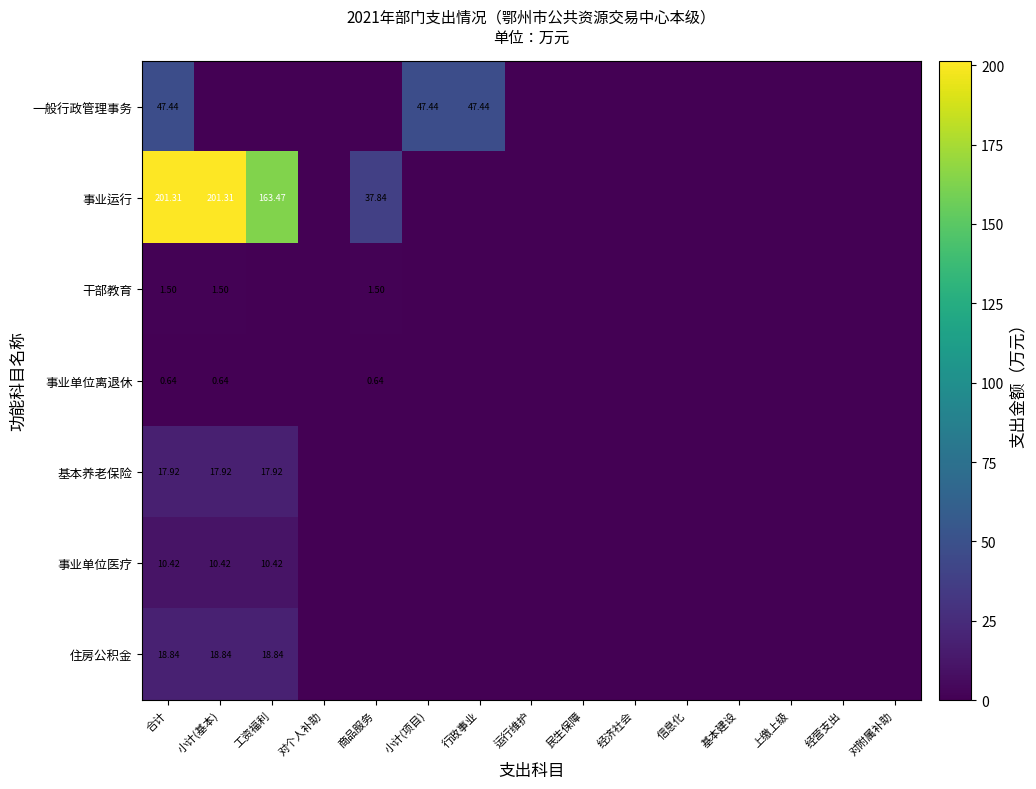

The value of 一般行政管理事务 at 经营支出 is 0.0. True or false?

True